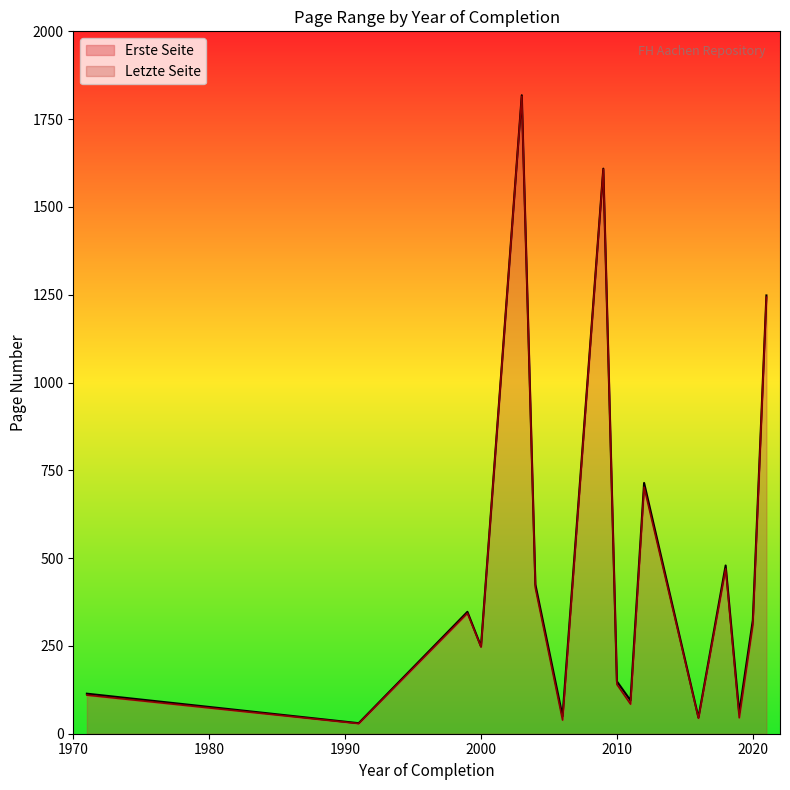

The Letzte Seite series shows 310.0 at 2020. True or false?

True